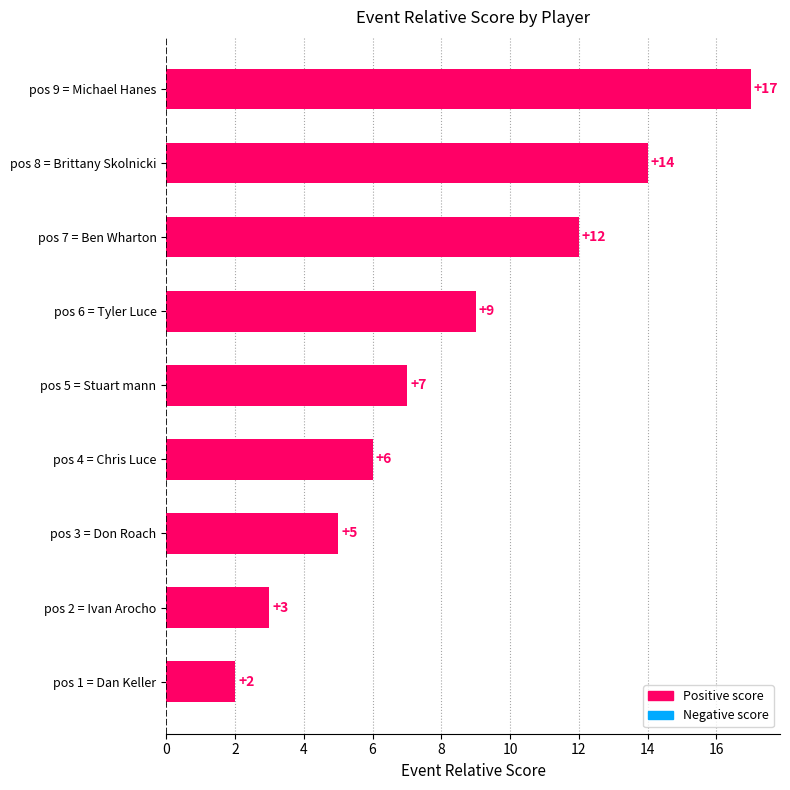

Between pos 5 = Stuart mann and pos 4 = Chris Luce, which is larger?

pos 5 = Stuart mann